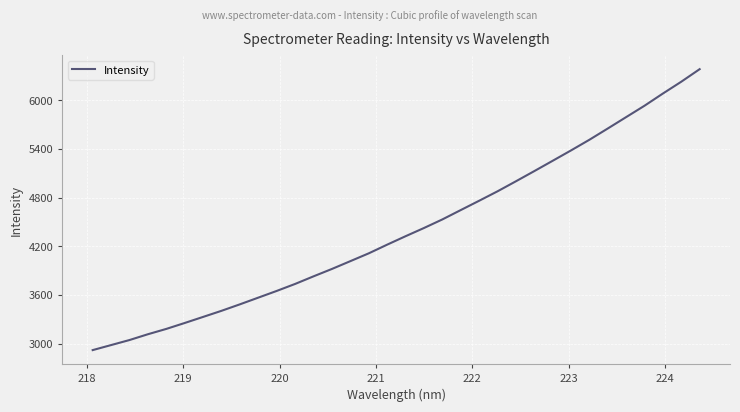

What is the greatest value displayed?

6382.8